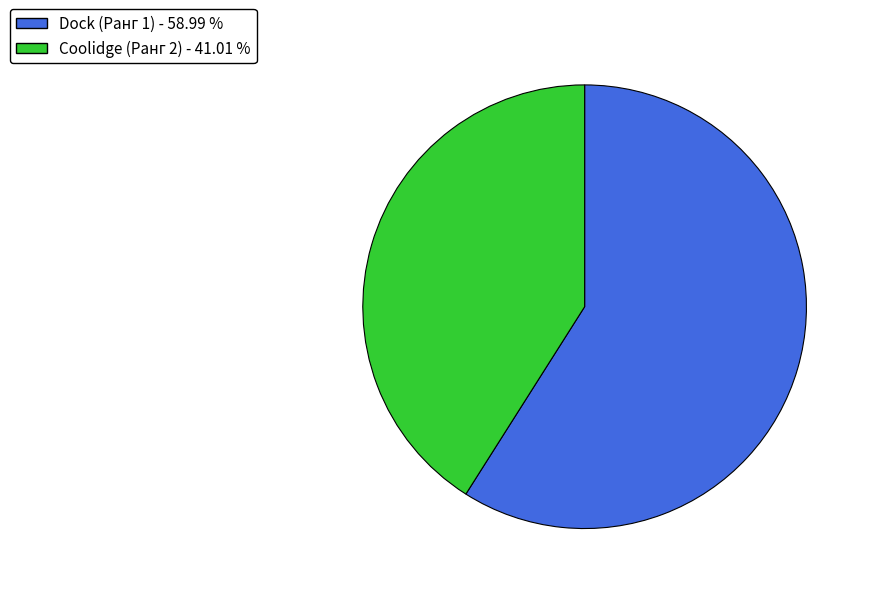

Between Coolidge (Ранг 2) and Dock (Ранг 1), which is larger?

Dock (Ранг 1)